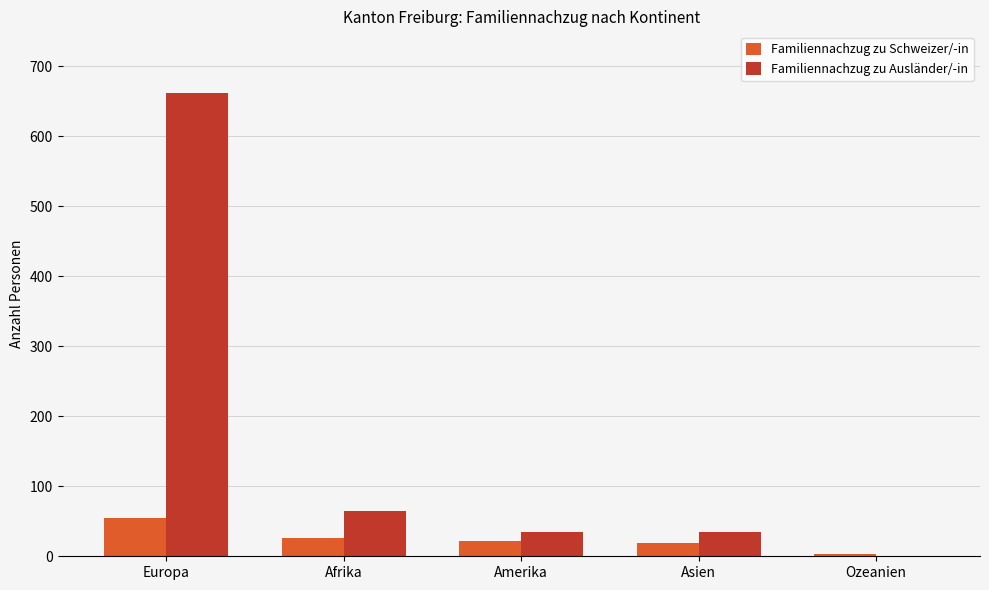

What is the spread (max minus min) of values at Amerika?

12